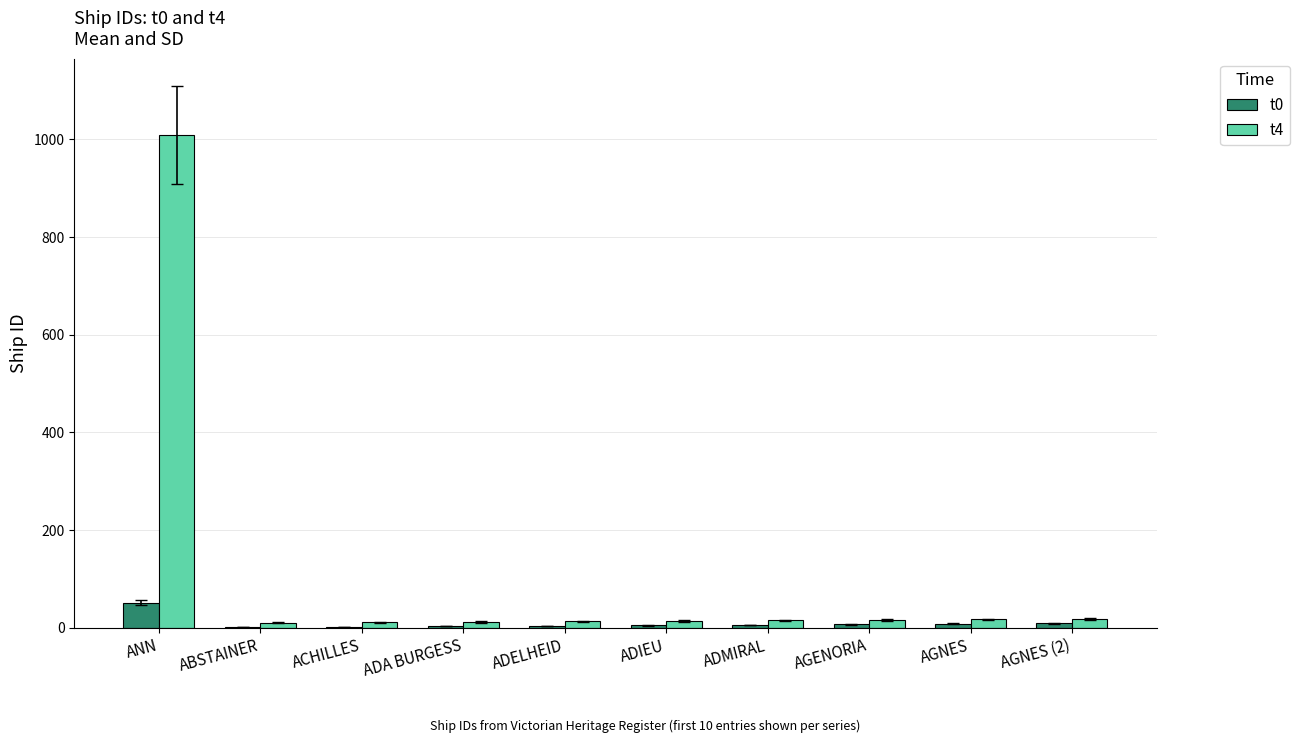

Which category has the highest value across all series?

ANN